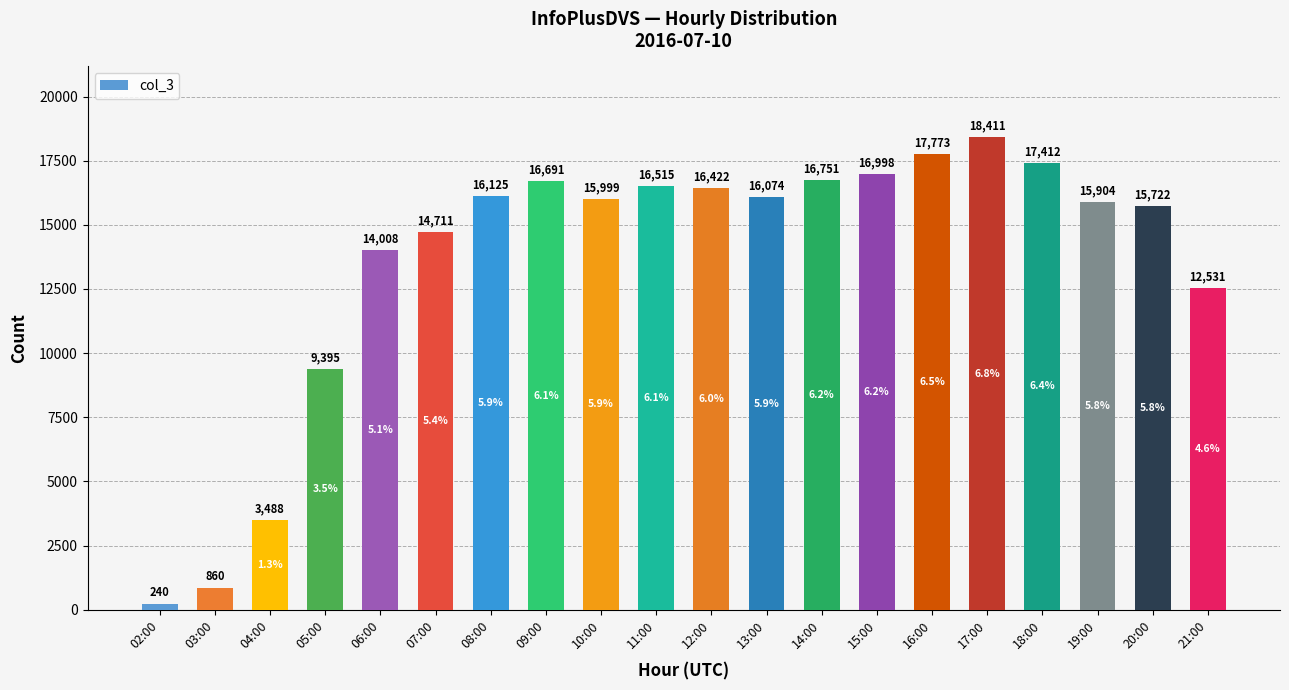

Are the bars horizontal?

No